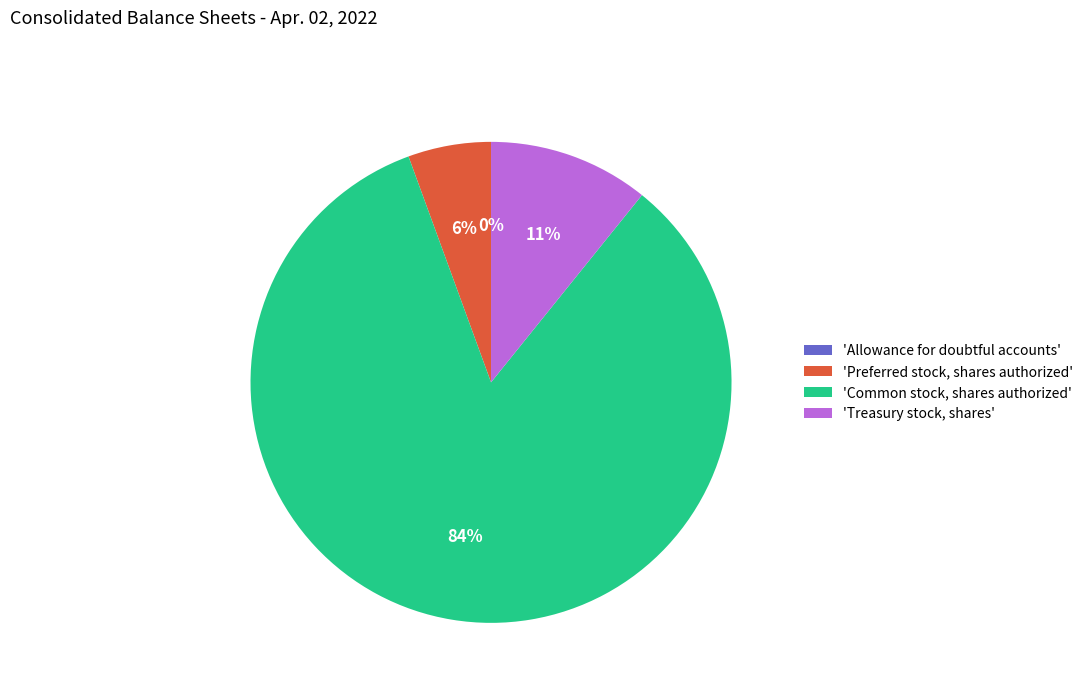

To the nearest percent, what portion does Common stock, shares authorized represent?

84%